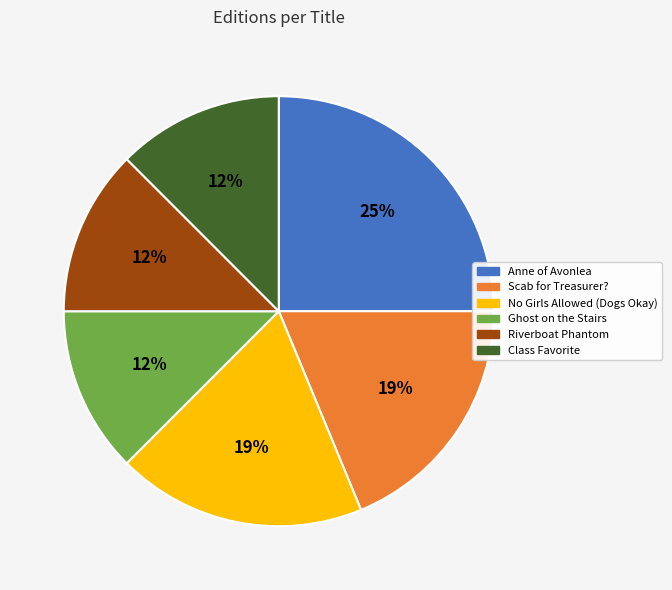

How many slices are in this pie chart?

6